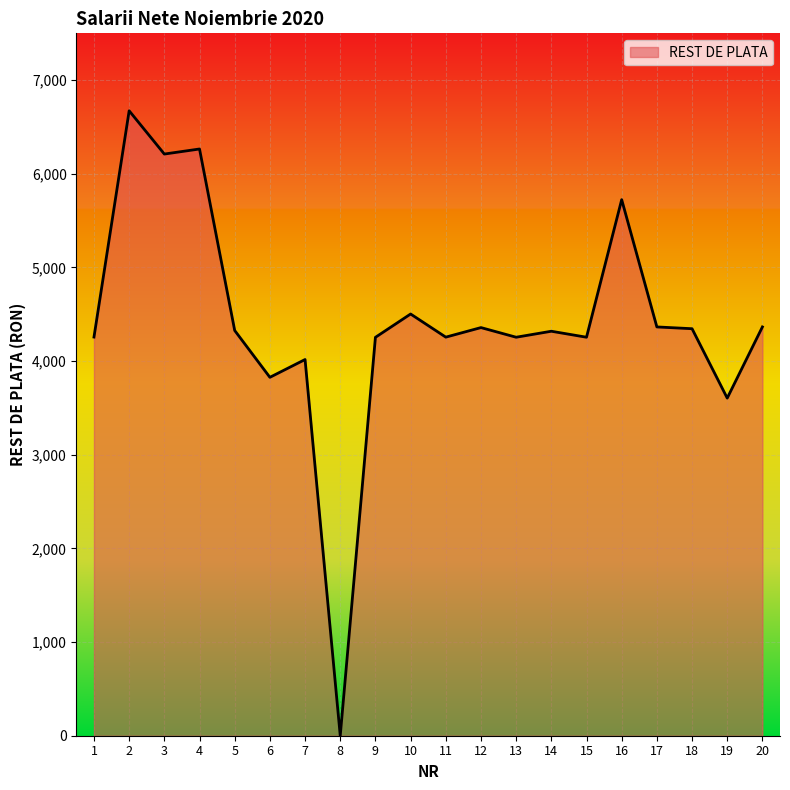

Where does the data first go above 4327?

2